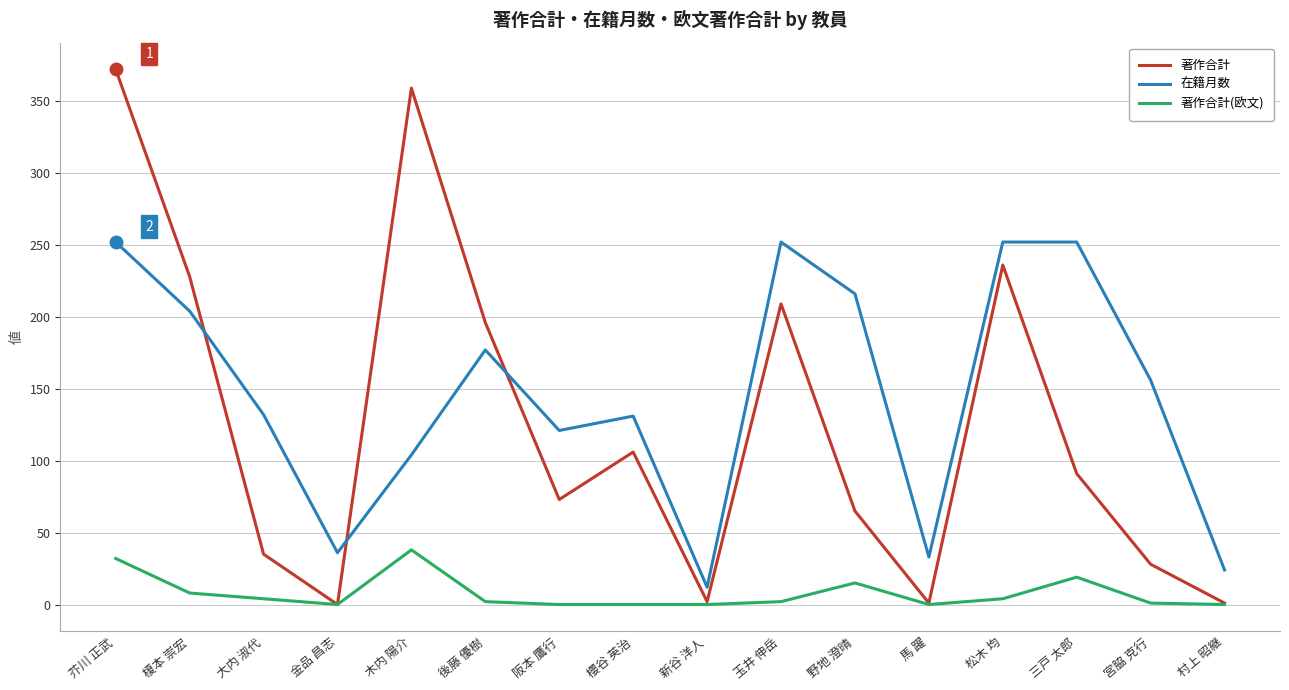

True or false: 著作合計(欧文) and 在籍月数 intersect in this chart.

False